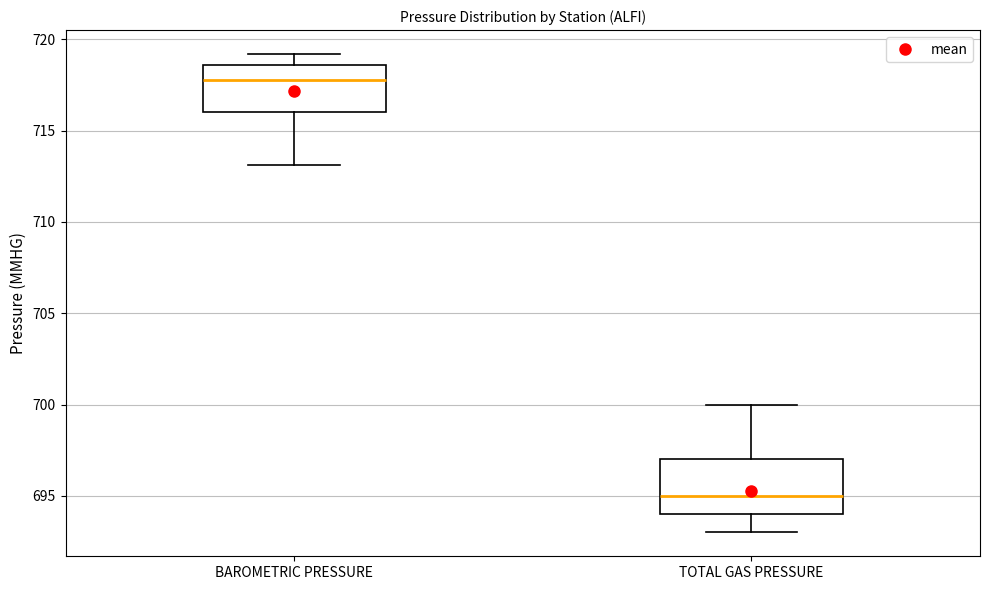

Reading left to right, read every box against the y-axis: the position of its median line, the range the box covers, and the ends of its whiskers. The values are not printed on the chart, so give them approximately, as read against the axis.

BAROMETRIC PRESSURE: median 718.0, box 716.0 to 718.5, whiskers 713.0 to 719.0
TOTAL GAS PRESSURE: median 695.0, box 694.0 to 697.0, whiskers 693.0 to 700.0